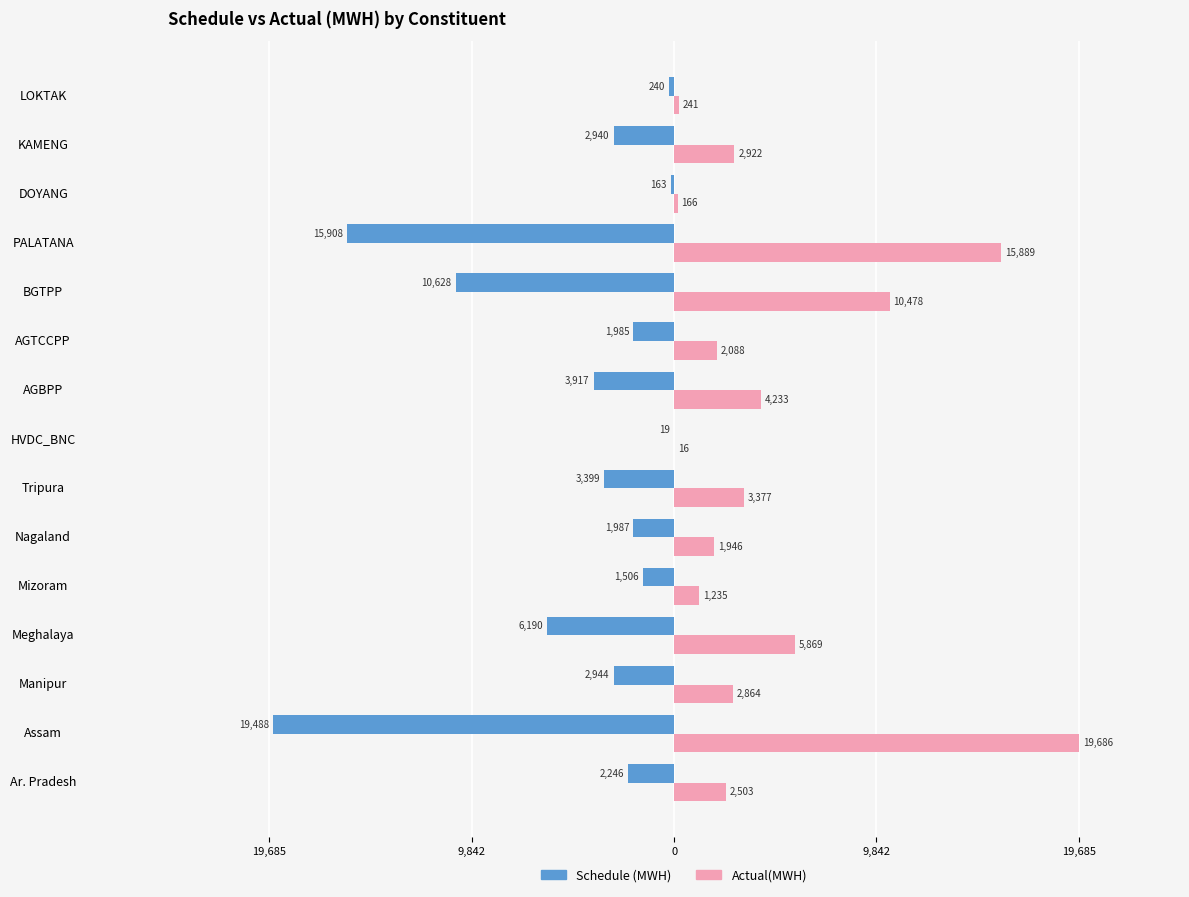

What are all the series names shown in the legend?

Schedule (MWH), Actual(MWH)